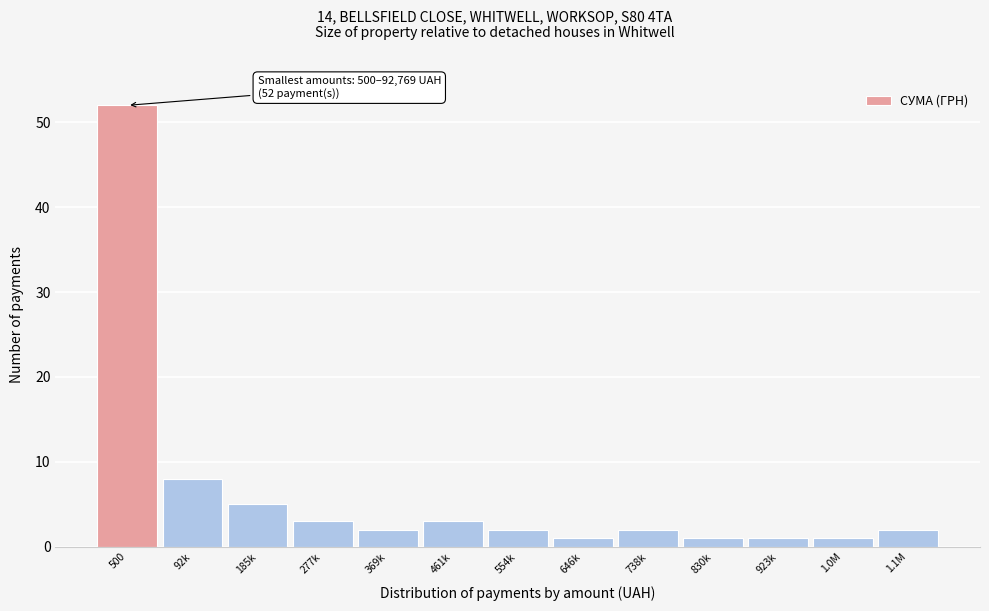

Reading left to right, extract all data points from this chart.

500=52	92k=8	185k=5	277k=3	369k=2	461k=3	554k=2	646k=1	738k=2	830k=1	923k=1	1.0M=1	1.1M=2